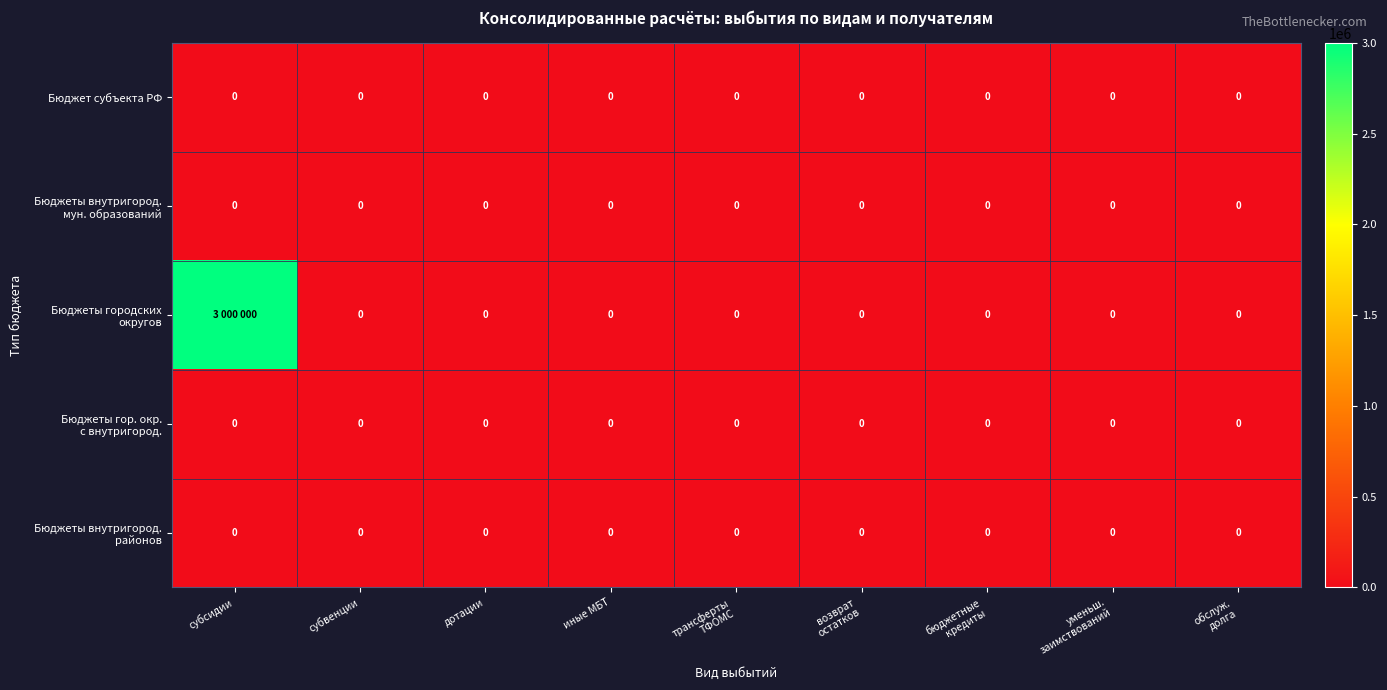

True or false: Бюджет субъекта РФ has a value of 0 at дотации.

True